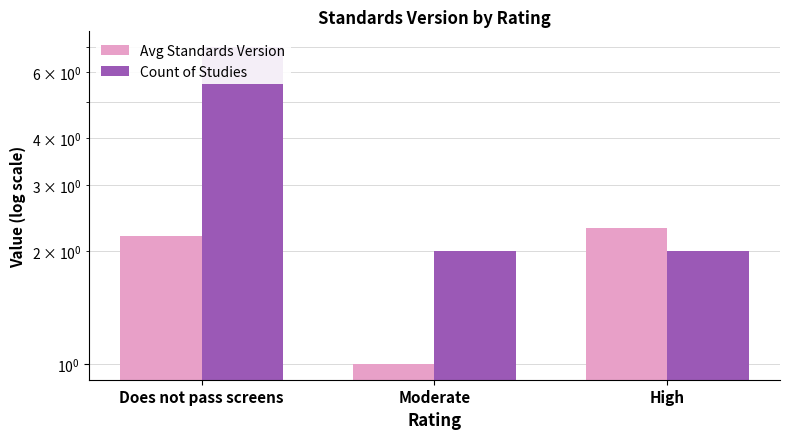

How many Avg Standards Version values are between 1 and 2?

1